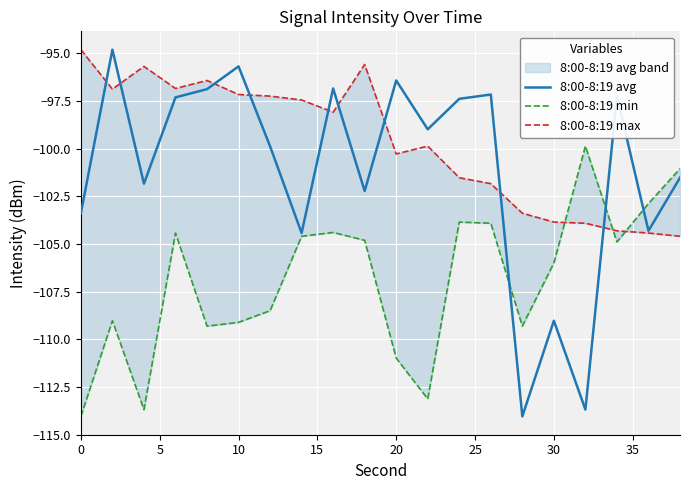

True or false: 8:00-8:19 min has a value of -167.4 at 14.

False